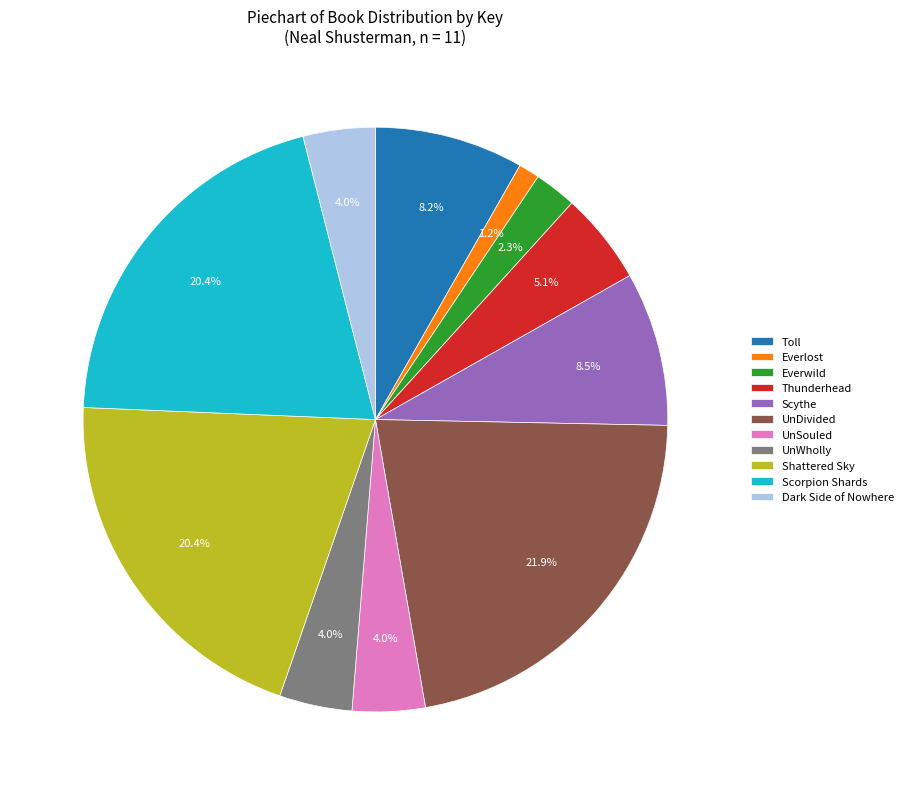

Combined, do Everwild and Toll account for over 50%?

No